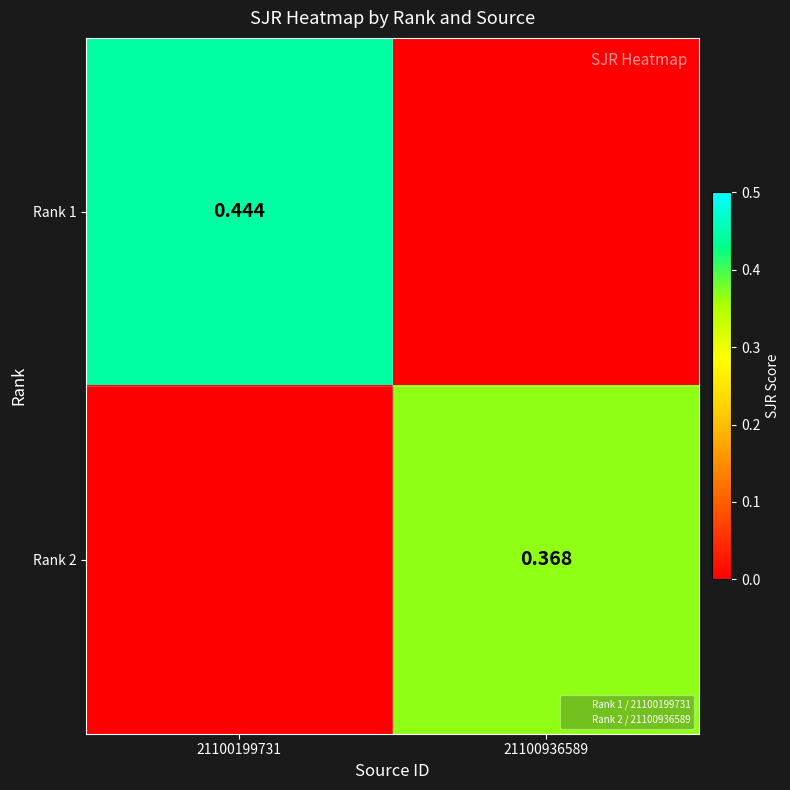

What is the maximum value for Rank 1?

0.4